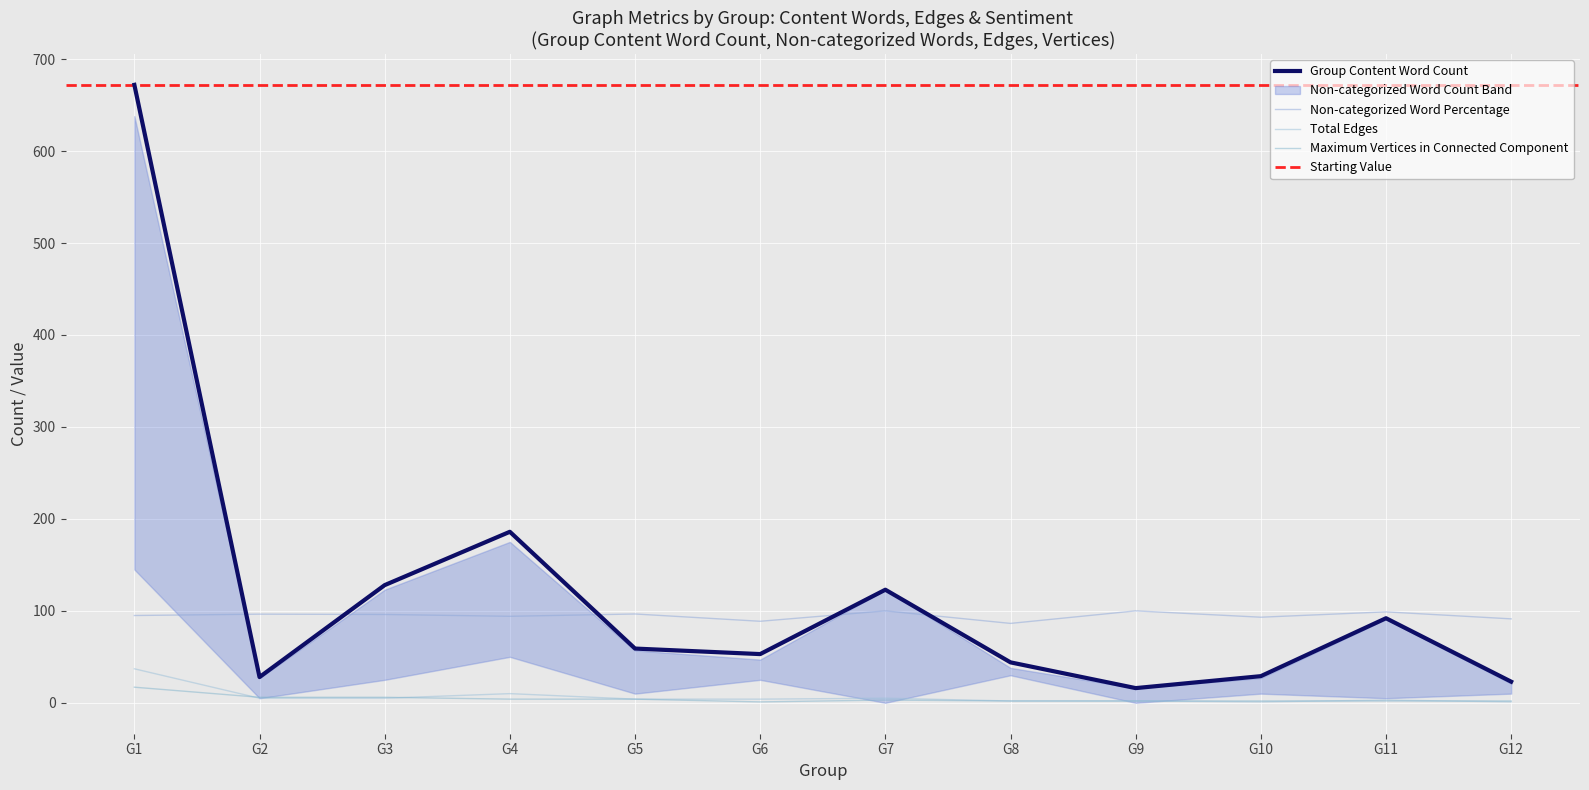

The value of Non-categorized Word Count at G11 is 1.0. True or false?

False